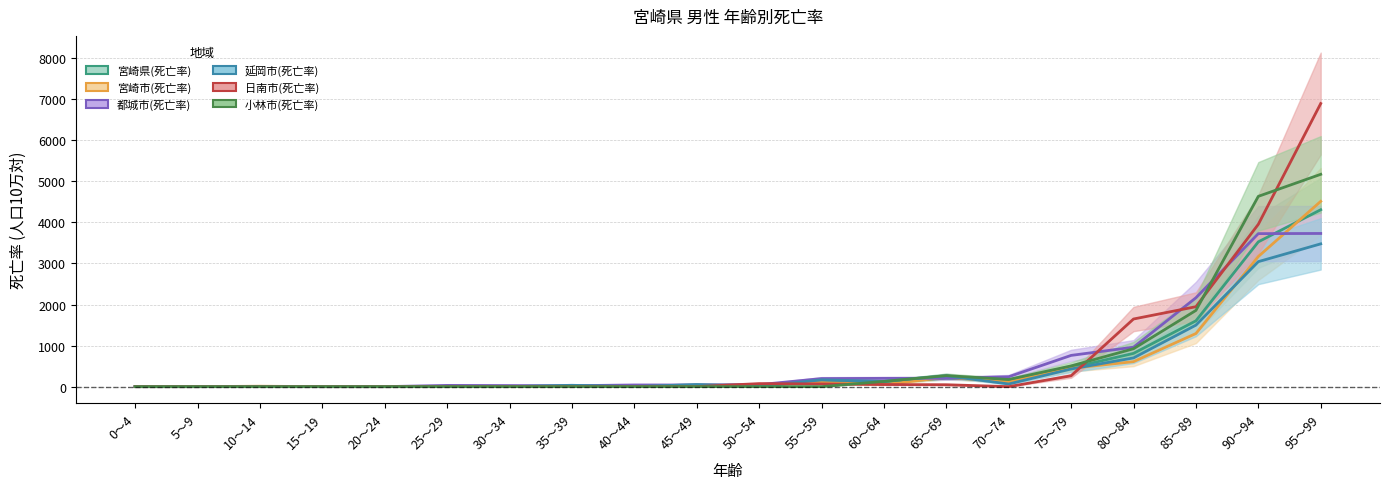

What is the sum of all 宮崎市(死亡率) values?

10624.4